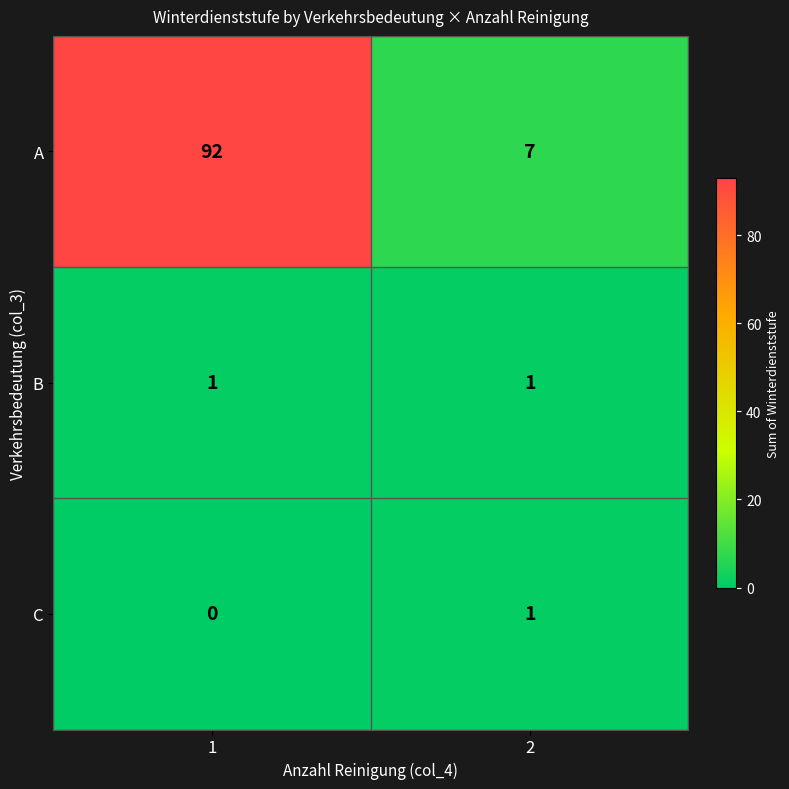

The C series shows 1 at 2. True or false?

True